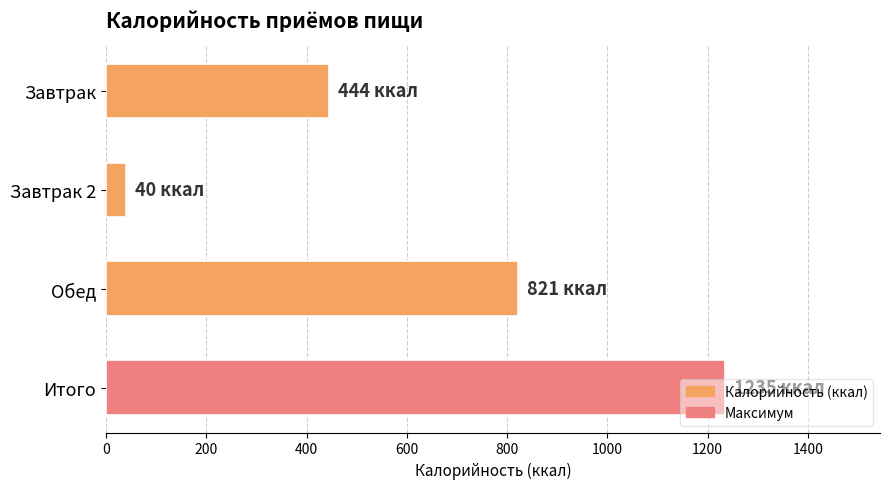

List the labels in order of value, smallest first.

Завтрак 2, Завтрак, Обед, Итого